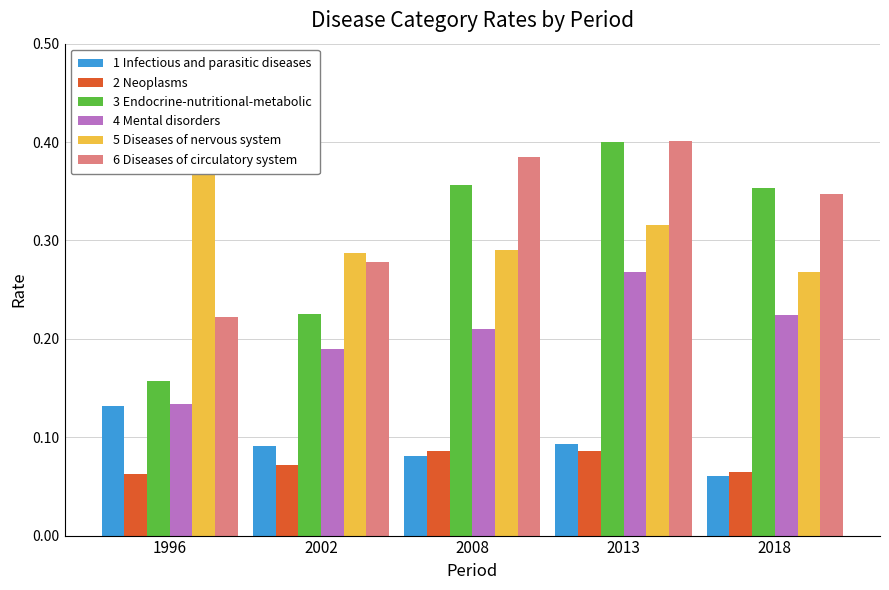

What are all the series names shown in the legend?

1 Infectious and parasitic diseases, 2 Neoplasms, 3 Endocrine-nutritional-metabolic, 4 Mental disorders, 5 Diseases of nervous system, 6 Diseases of circulatory system